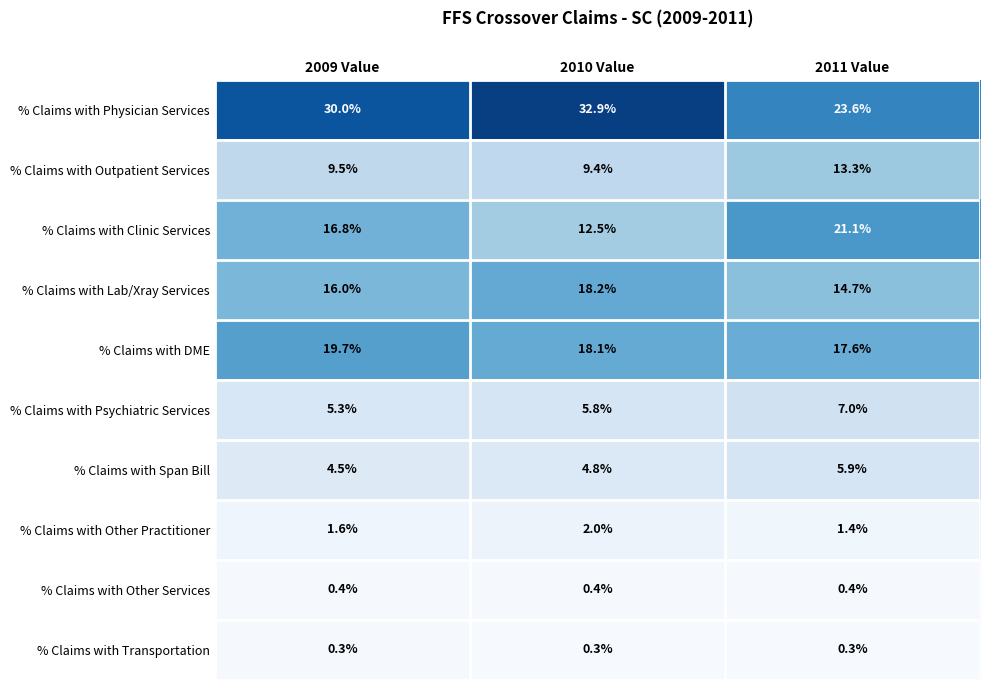

How many series are shown in this chart?

10